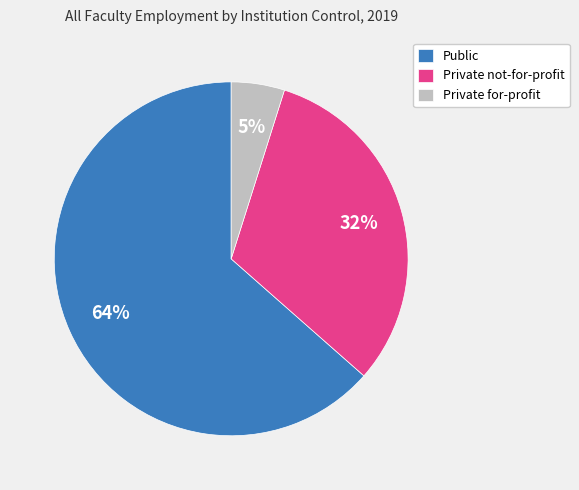

Between Private for-profit and Public, which is larger?

Public